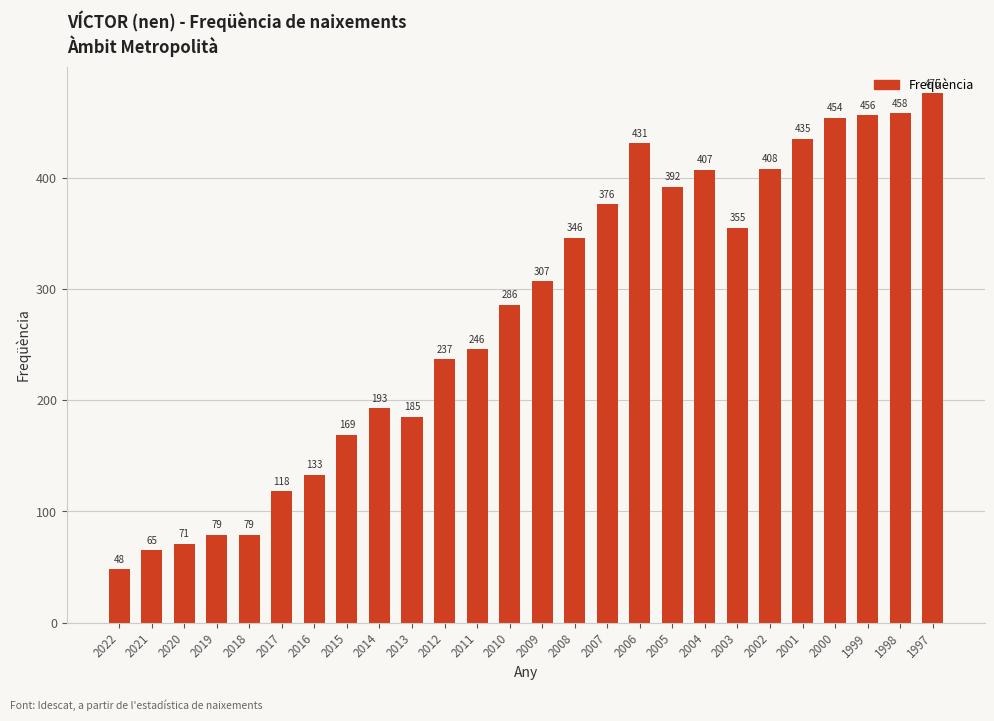

How many data points are less than 307?

13